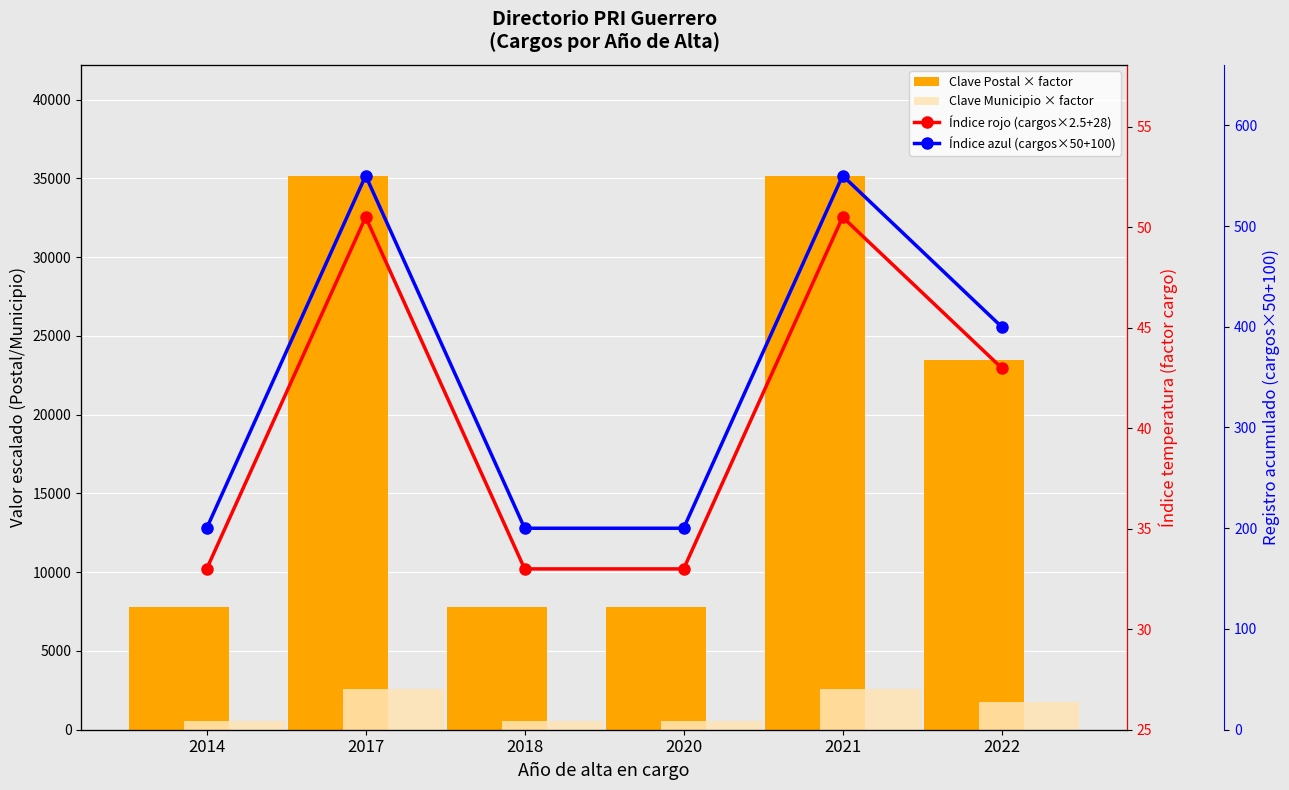

What is the greatest value displayed?

35168.4